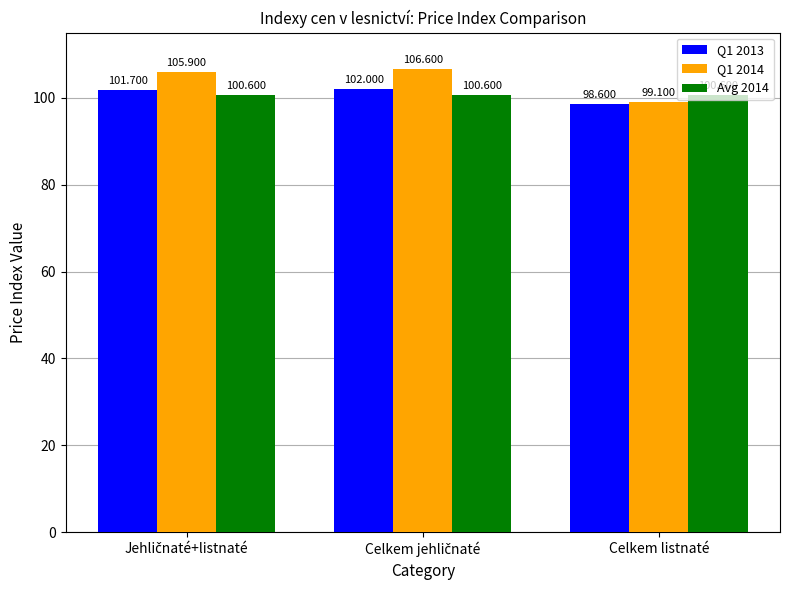

At how many categories does at least one series exceed 101?

2